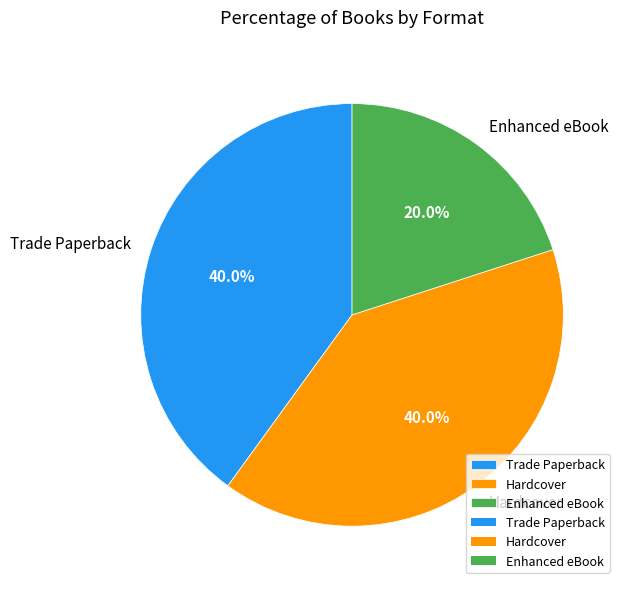

Which category has the smallest portion of the pie?

Enhanced eBook